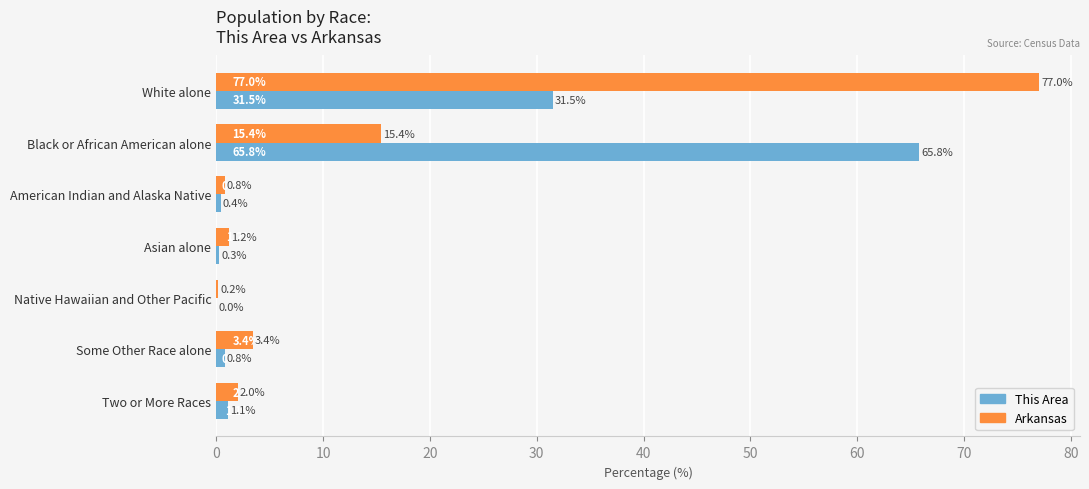

Where is Arkansas nearest to the value 38?

Black or African American alone